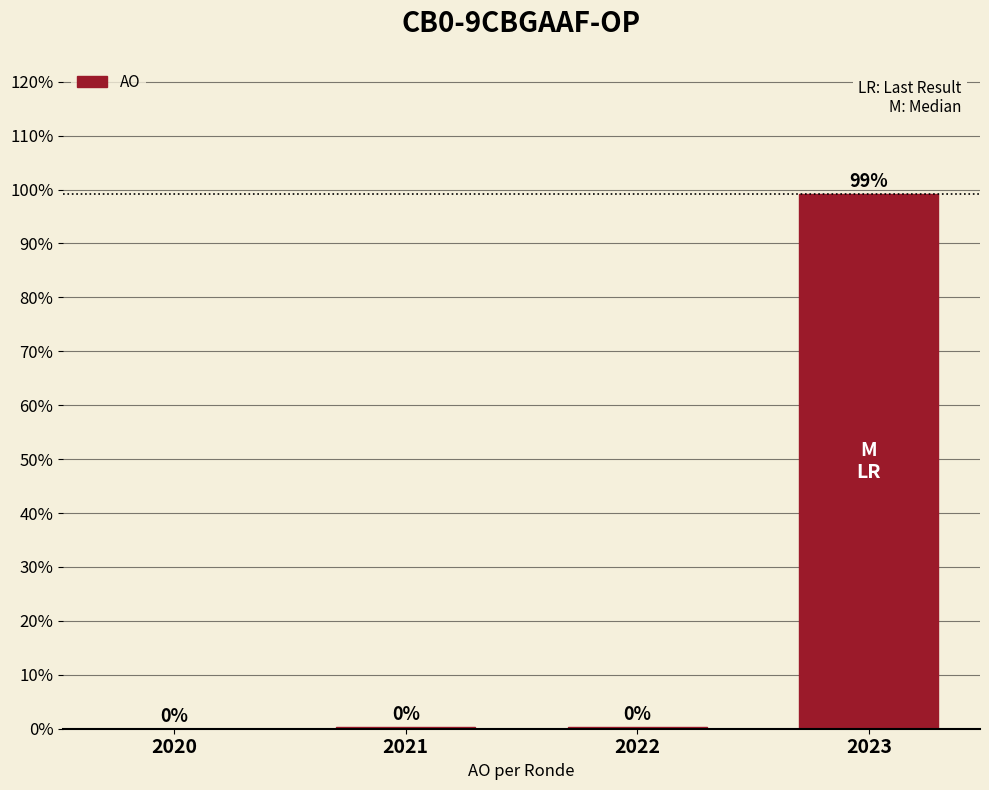

What is the average value?

25.0